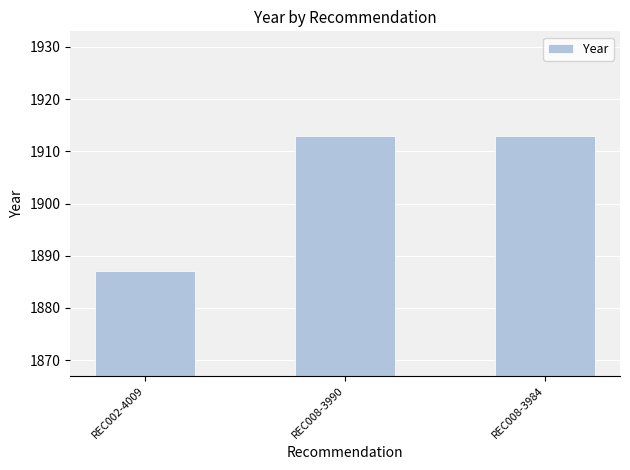

What position from the right is REC002-4009?

3